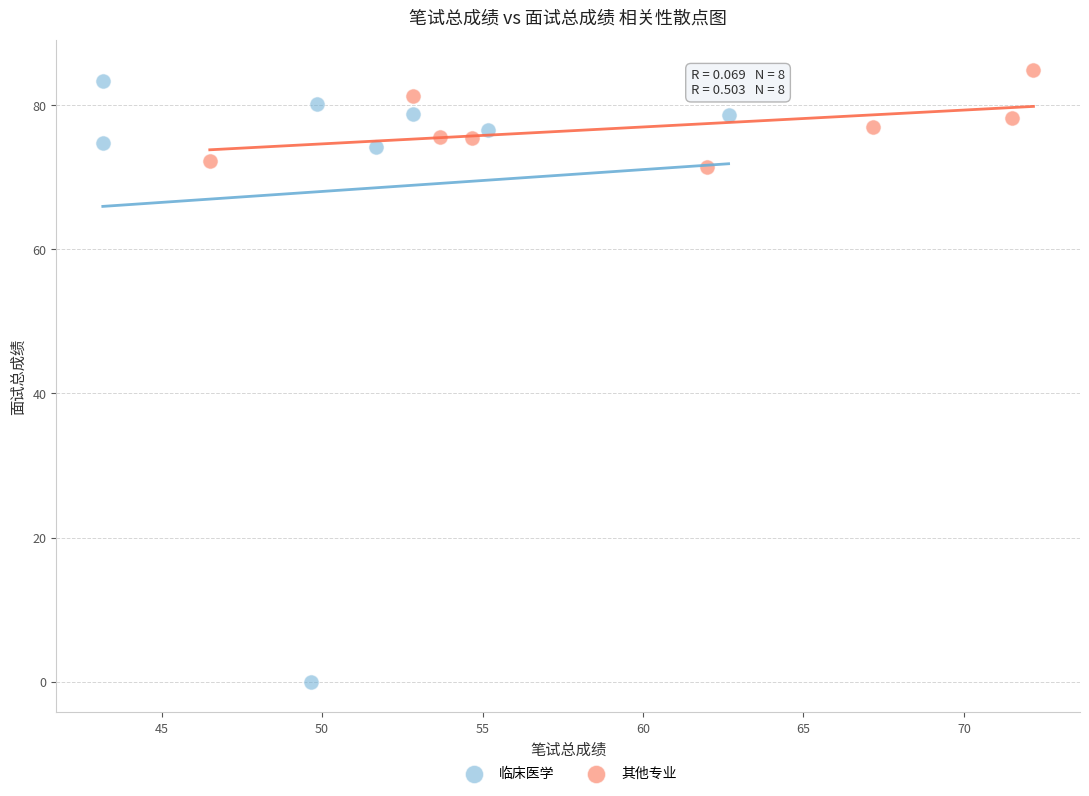

Which series has the largest Y range (max minus min)?

临床医学